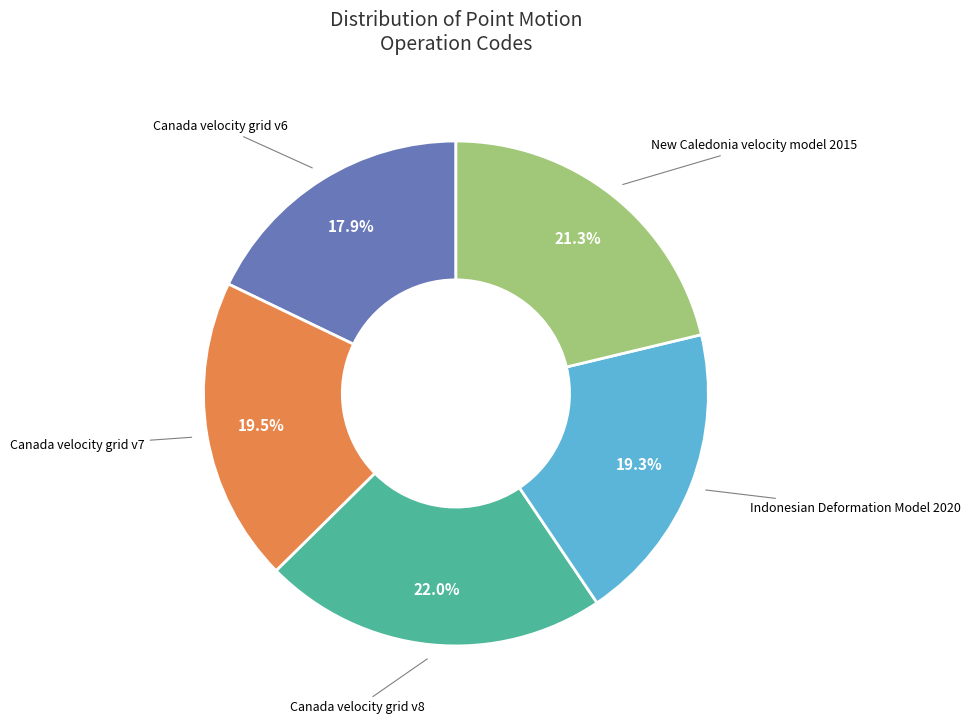

To the nearest percent, what portion does Indonesian Deformation Model 2020 represent?

19%